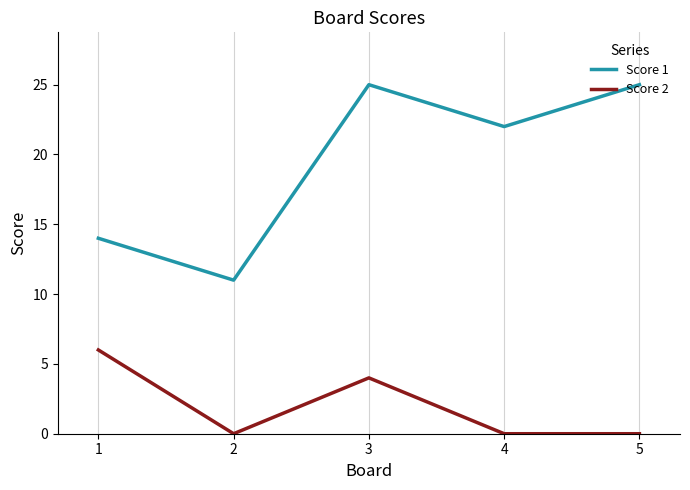

At how many categories does at least one series exceed 24?

2